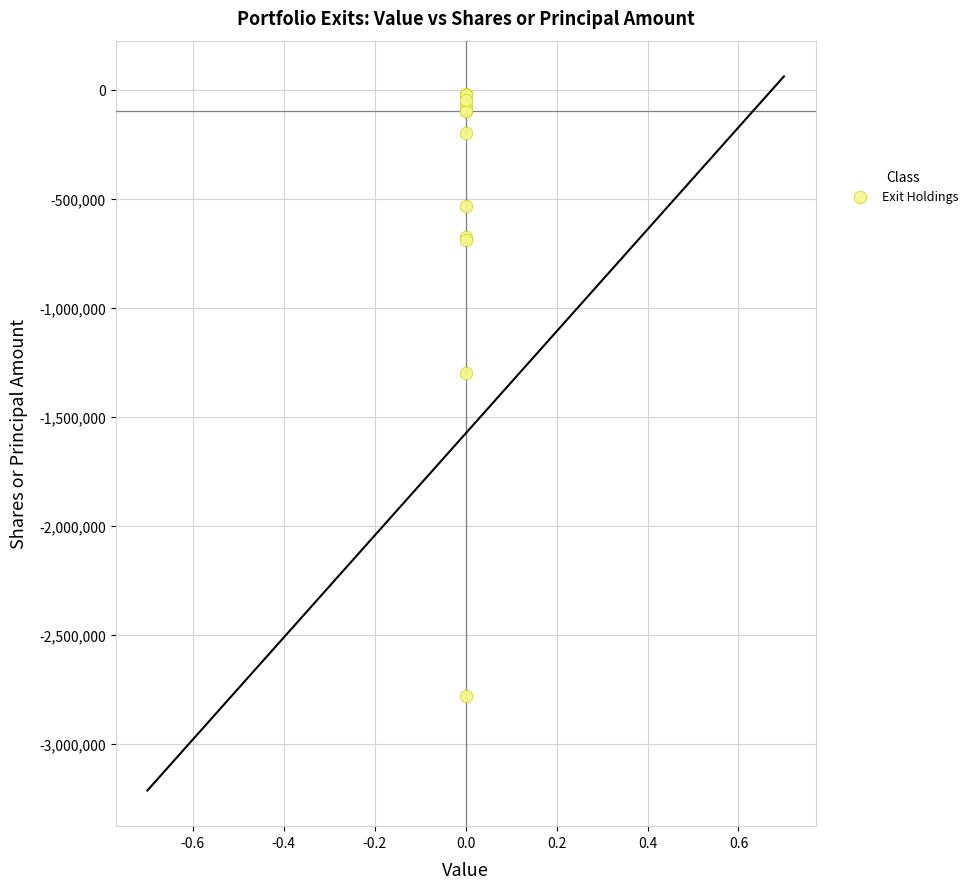

What Y value in the scatter plot is closest to -1401750?

-1300000